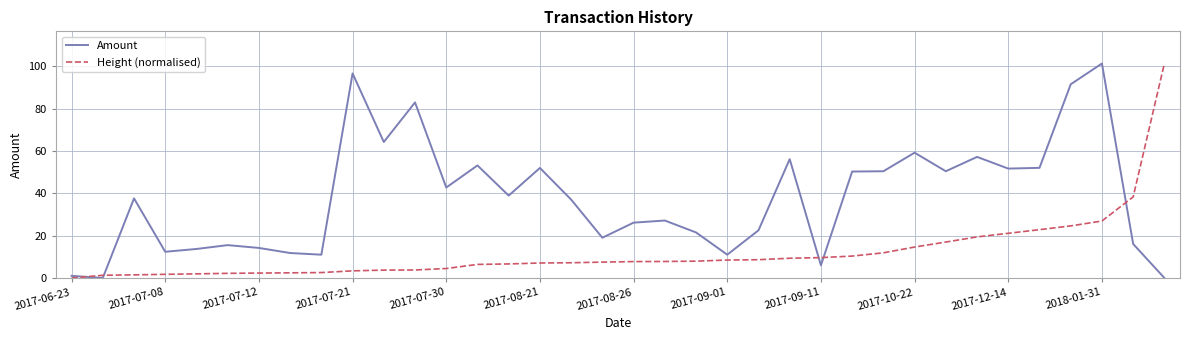

Rank the series by their average value, from highest to lowest.

Amount, Height (normalised)